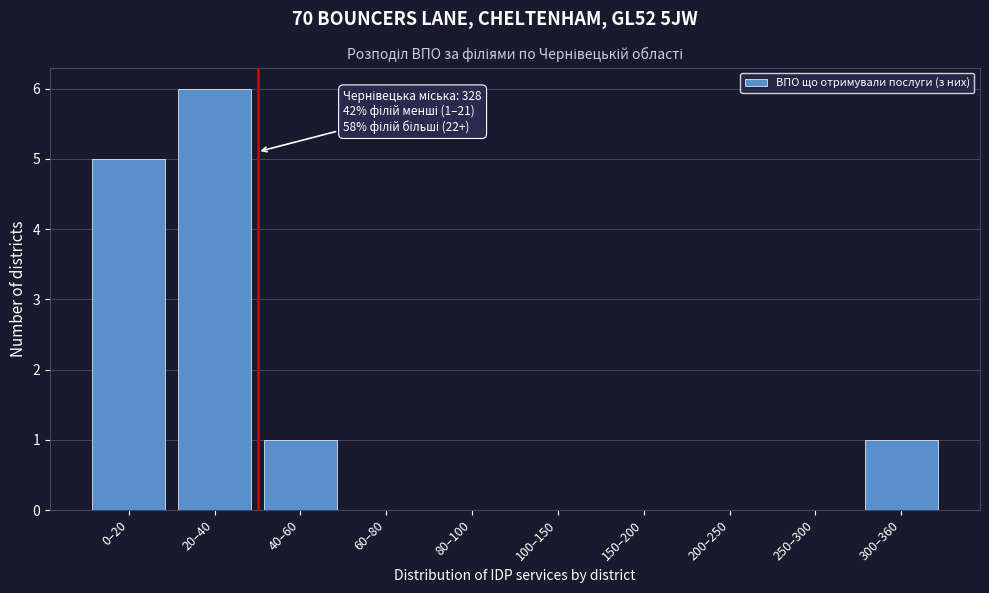

Reading left to right, extract all data points from this chart.

0–20=5	20–40=6	40–60=1	60–80=0	80–100=0	100–150=0	150–200=0	200–250=0	250–300=0	300–360=1